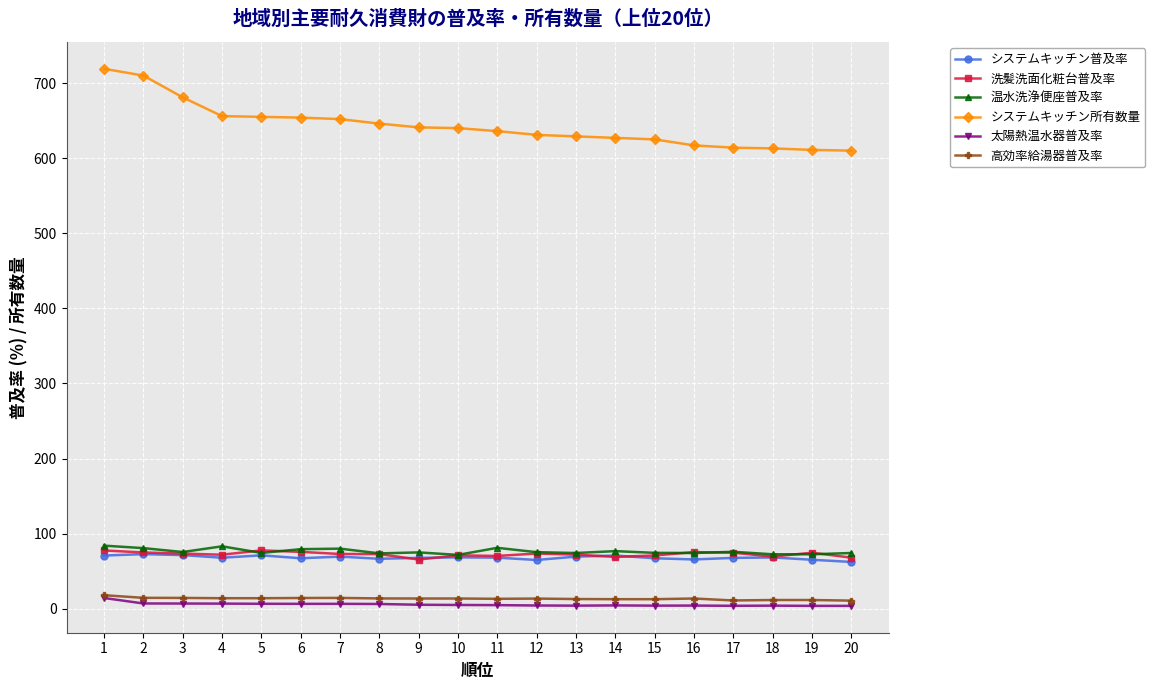

True or false: 太陽熱温水器普及率 and システムキッチン所有数量 cross at least once.

False